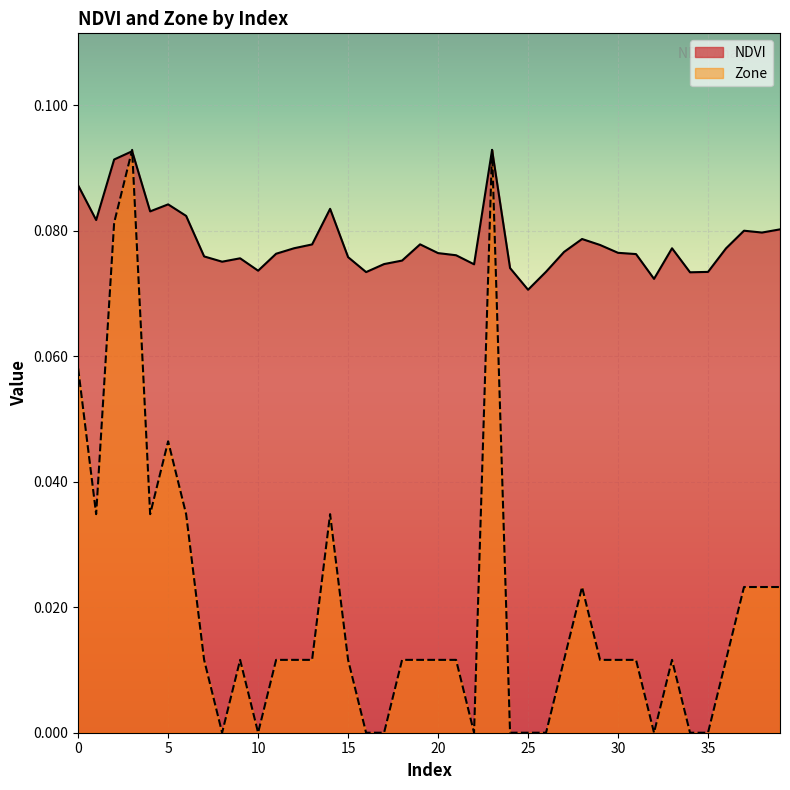

What is the sum of the NDVI values at 22 and 11?

0.2